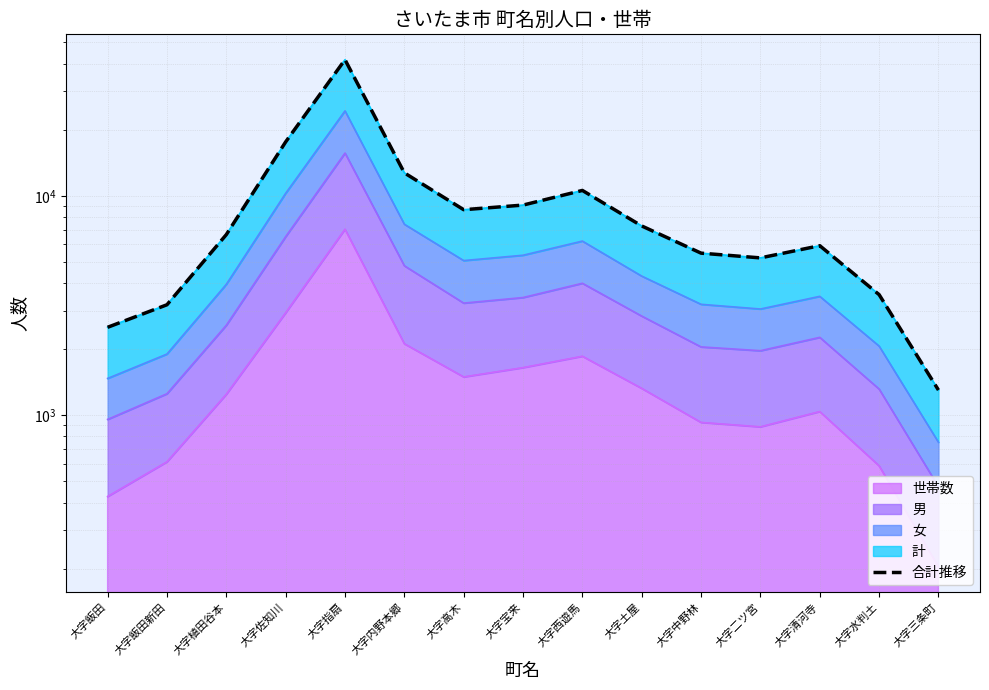

At which label does the data first exceed 6653?

大字佐知川